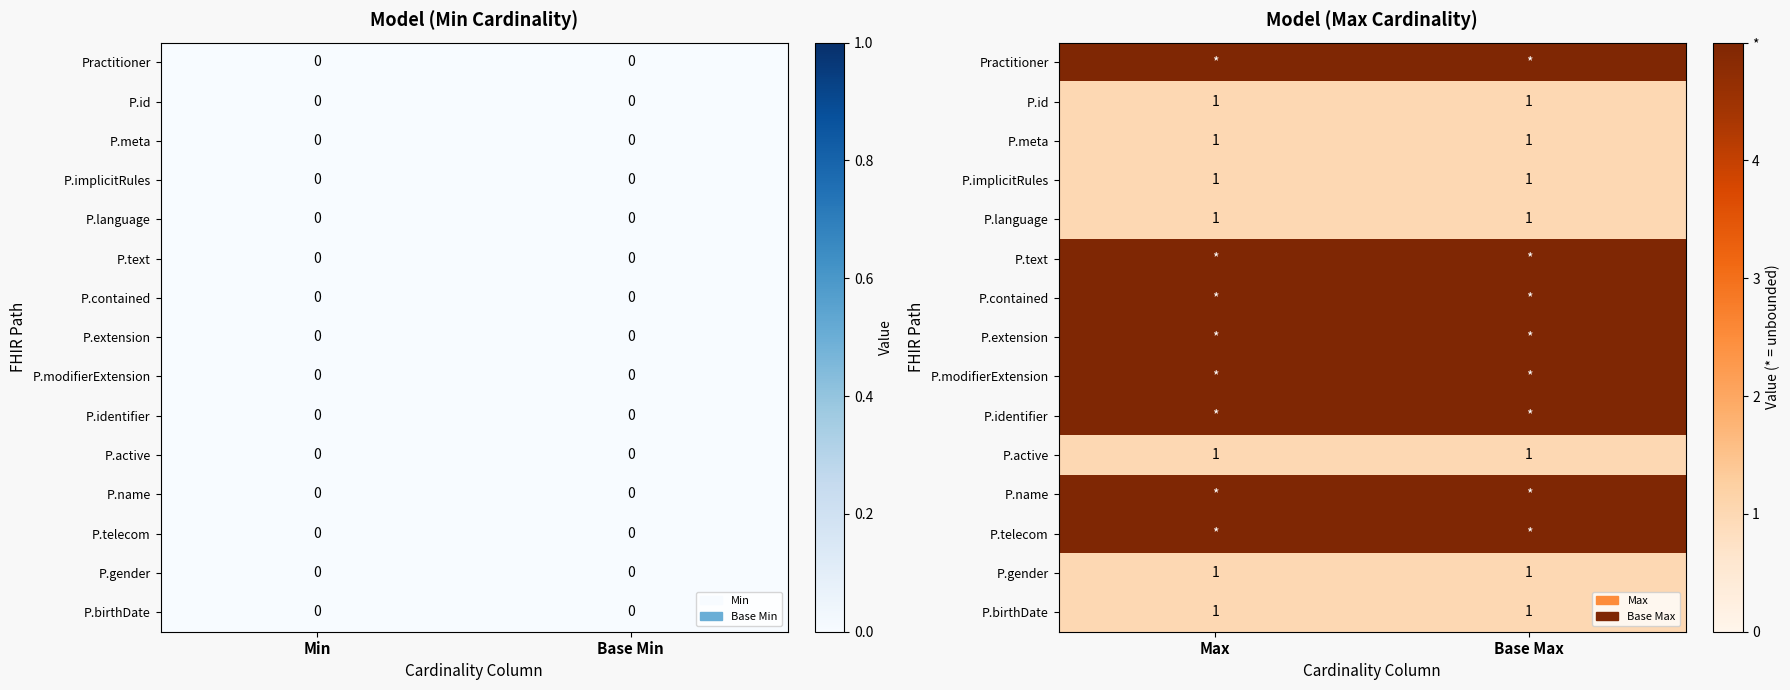

Which category has the lowest value across all series?

Max